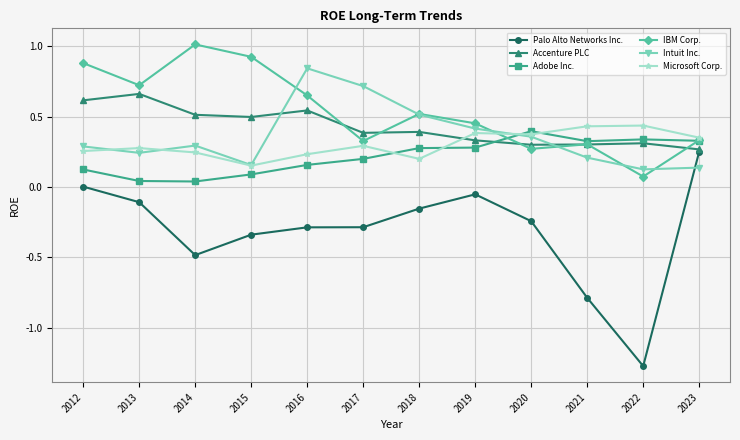

Which series has the largest range (max minus min)?

Palo Alto Networks Inc.